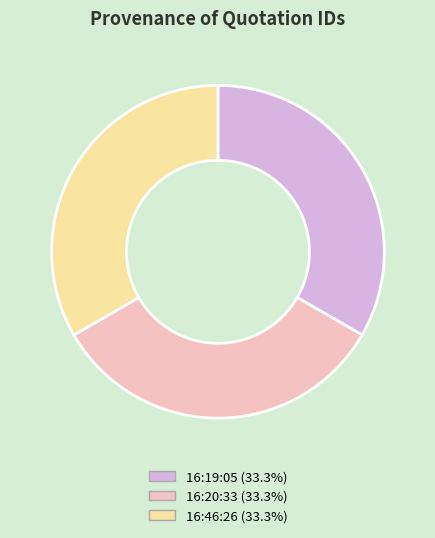

How many segments does this pie chart have?

3